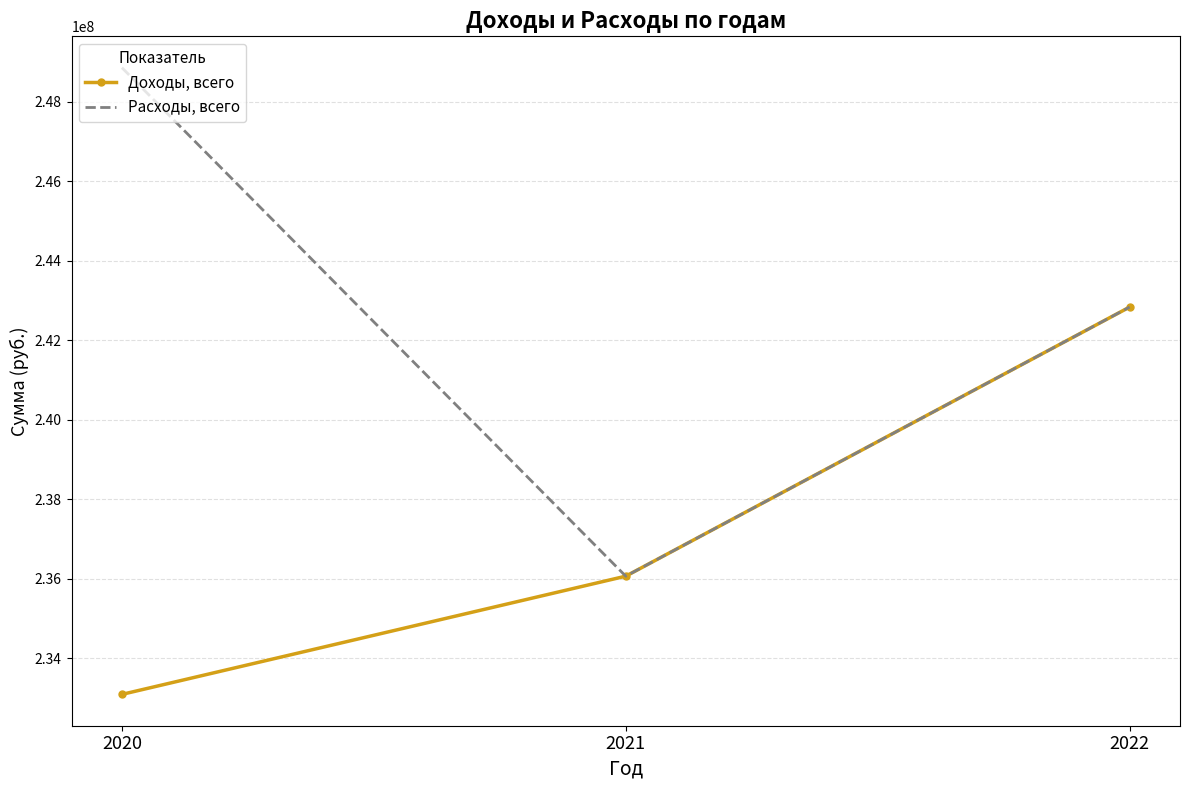

How many categories are shown in the chart?

3